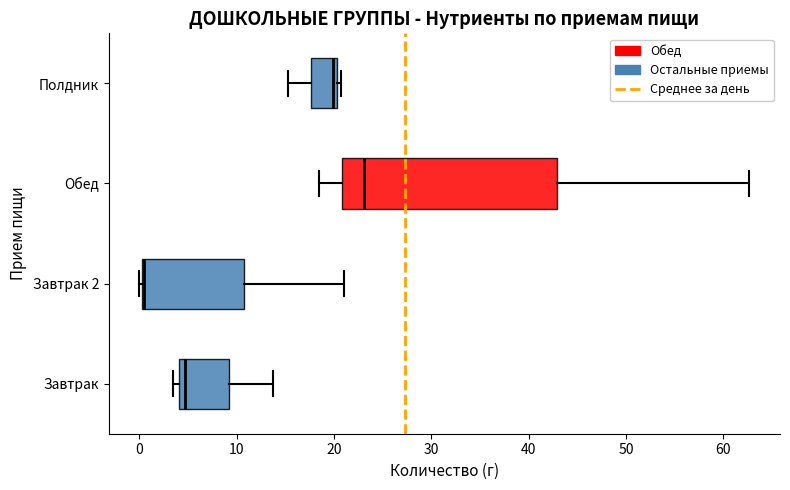

Reading bottom to top, read every box against the x-axis: the position of its median line, the range the box covers, and the ends of its whiskers. The values are not printed on the chart, so give them approximately, as read against the axis.

Завтрак: median 5, box 4 to 9, whiskers 3 to 14
Завтрак 2: median 1 (drawn on the box's left edge), box 0 to 11, whiskers 0 to 21
Обед: median 23, box 21 to 43, whiskers 19 to 63
Полдник: median 20 (just left of the box's right edge), box 18 to 20, whiskers 15 to 21